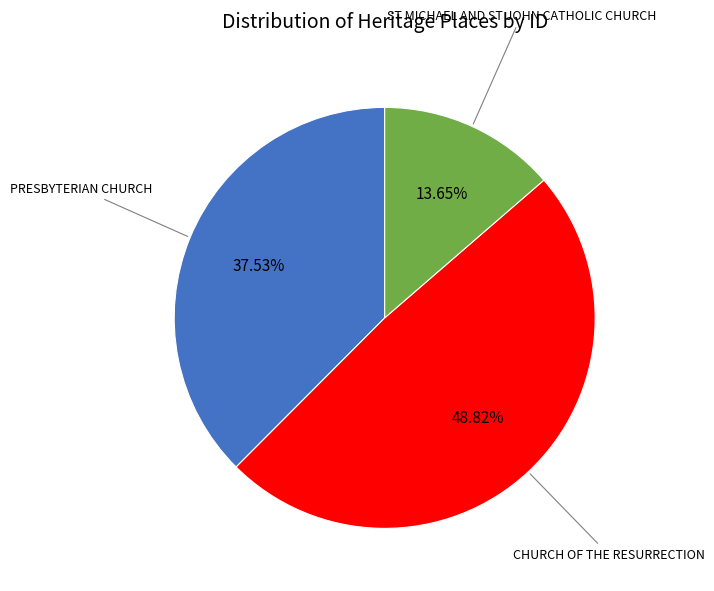

The CHURCH OF THE RESURRECTION slice represents 62% of the pie. True or false?

False